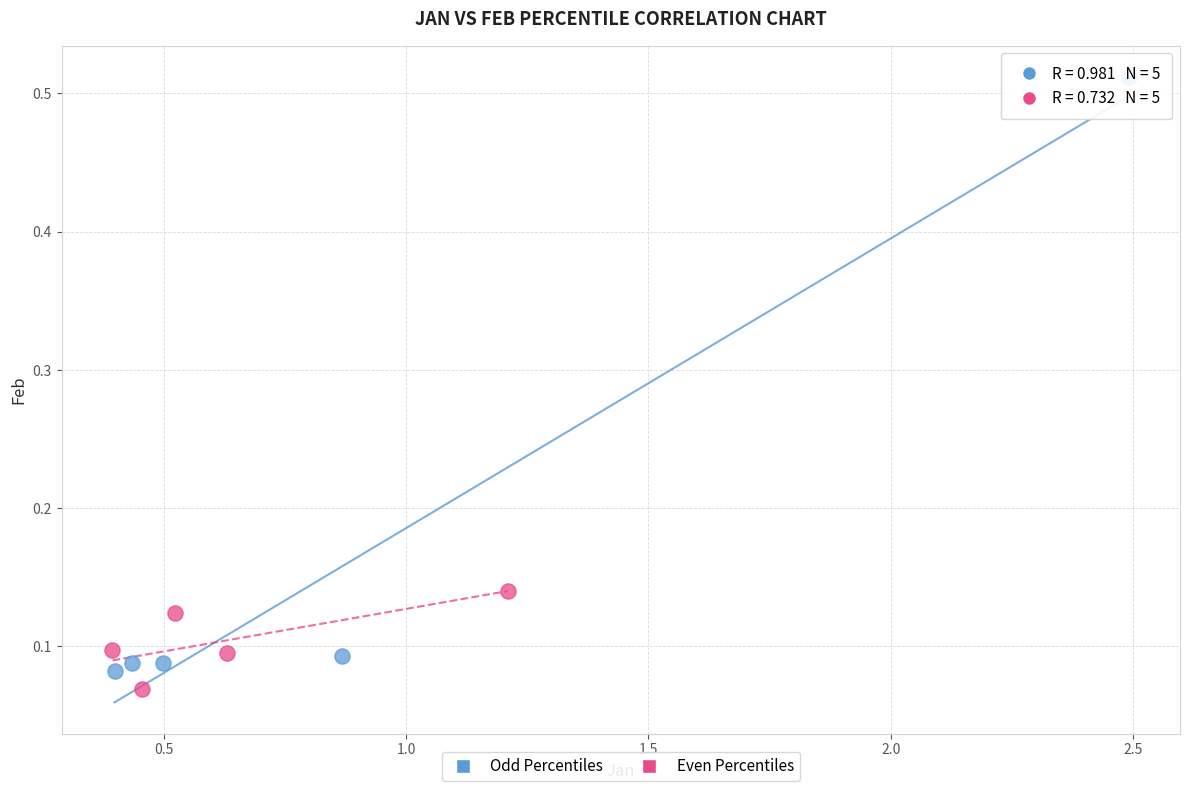

What are all the series names shown in the legend?

Odd Percentiles, Even Percentiles